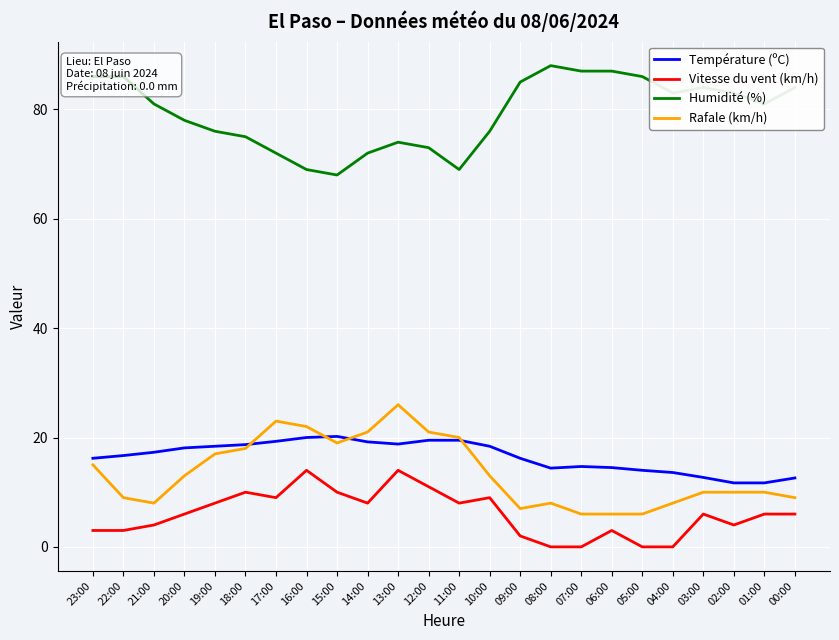

Which series changed the most between 11:00 and 00:00?

Humidité (%)